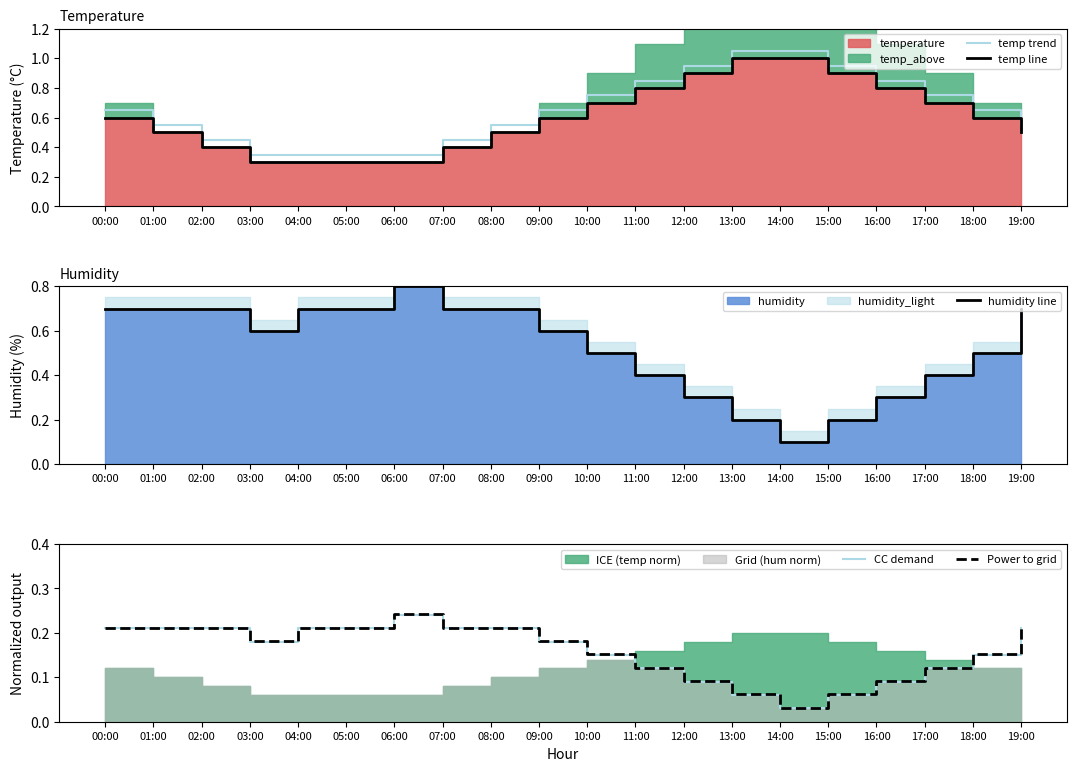

What is the maximum value for Power to grid?

0.2